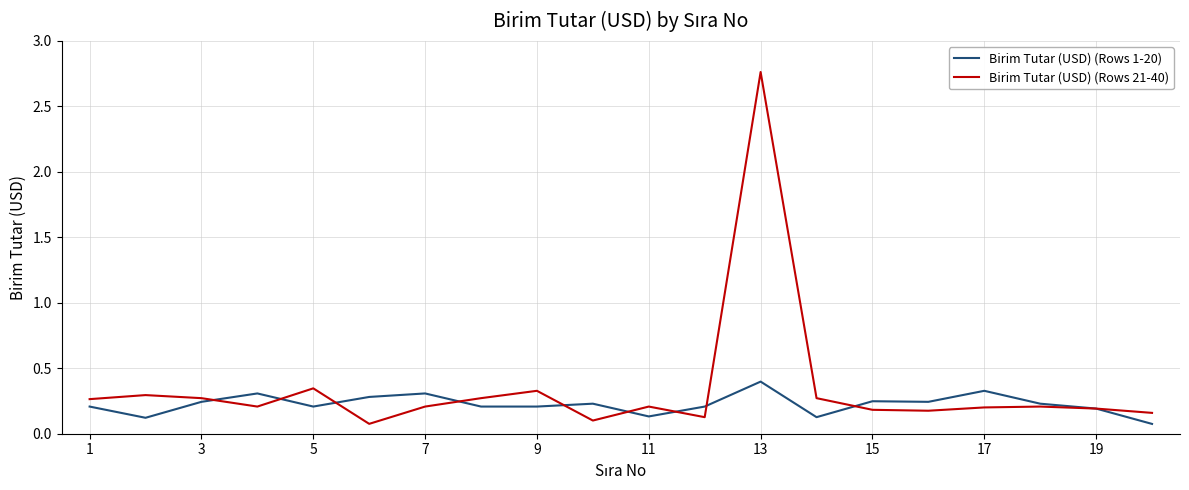

The Birim Tutar (USD) (Rows 21-40) series shows 0.3 at 19. True or false?

False